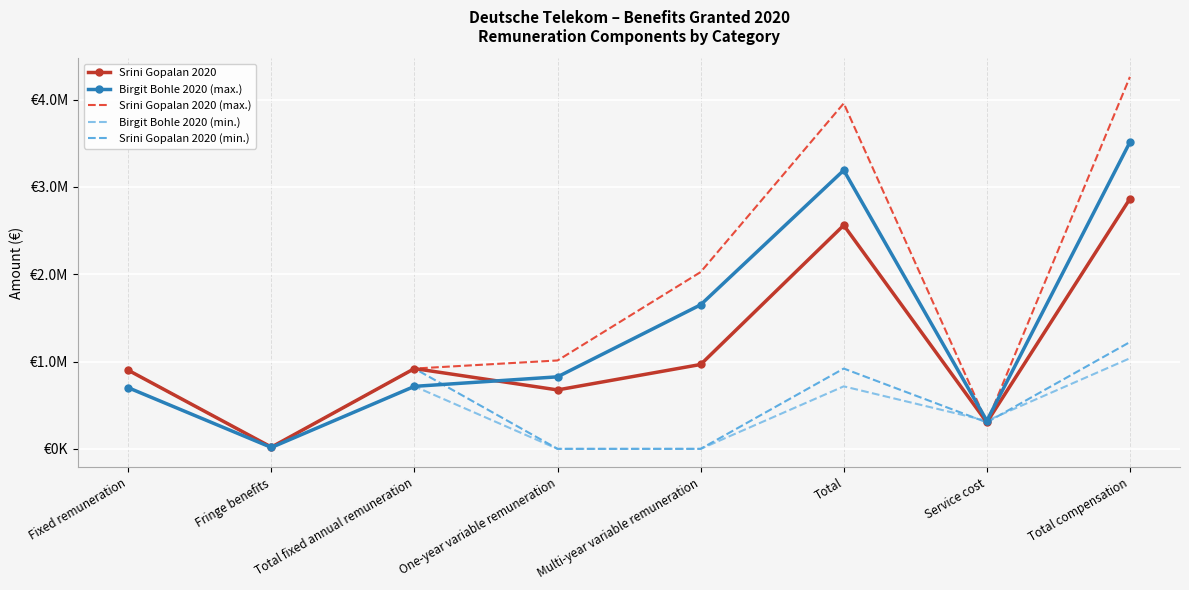

What is the approximate value of Srini Gopalan 2020 at Fringe benefits, to the nearest 50?

19750